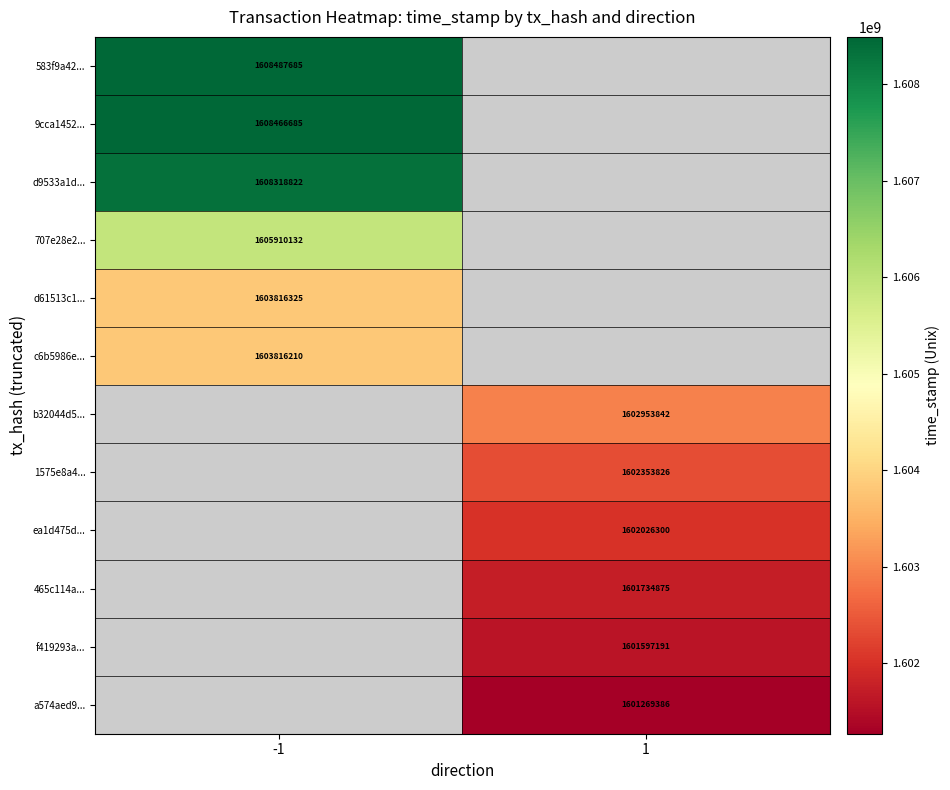

Is it true that c6b5986e... equals 1603816210 at -1?

True